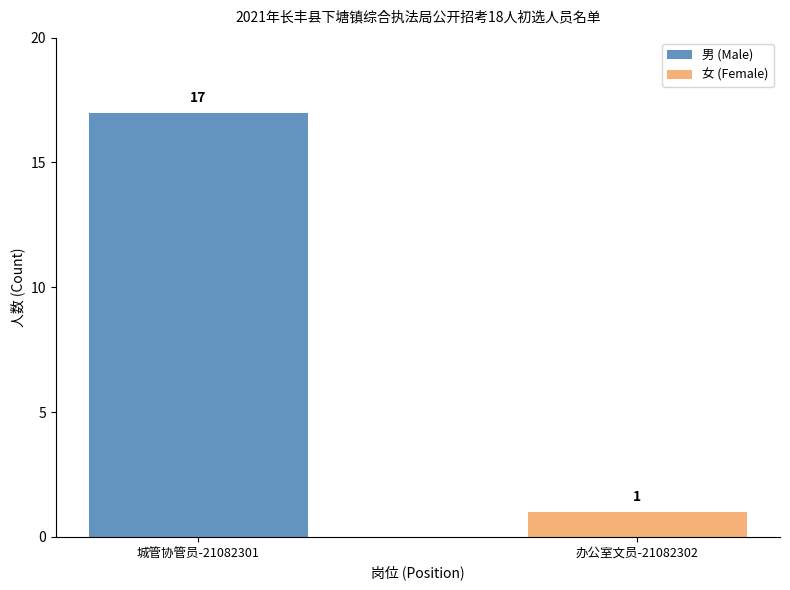

What is the sum of all 男 (Male) values?

17